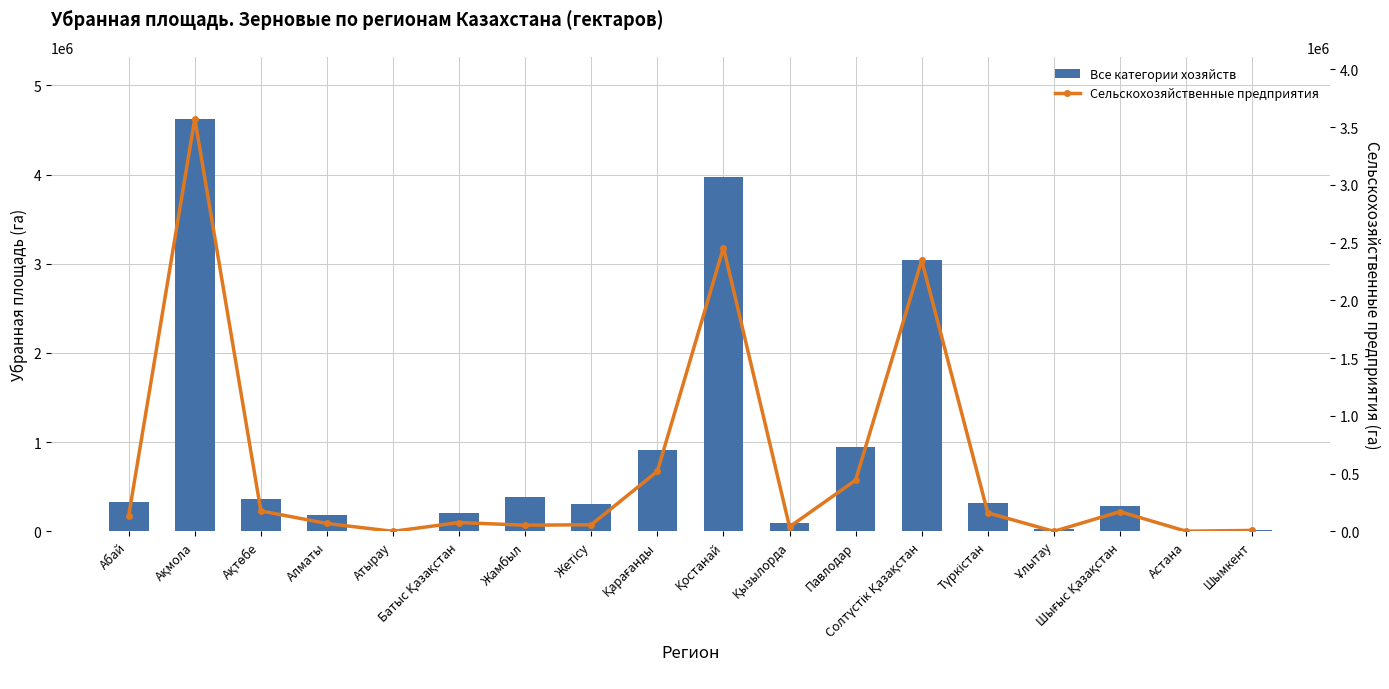

At Қызылорда, list the series in order from smallest to largest.

Сельскохозяйственные предприятия, Все категории хозяйств